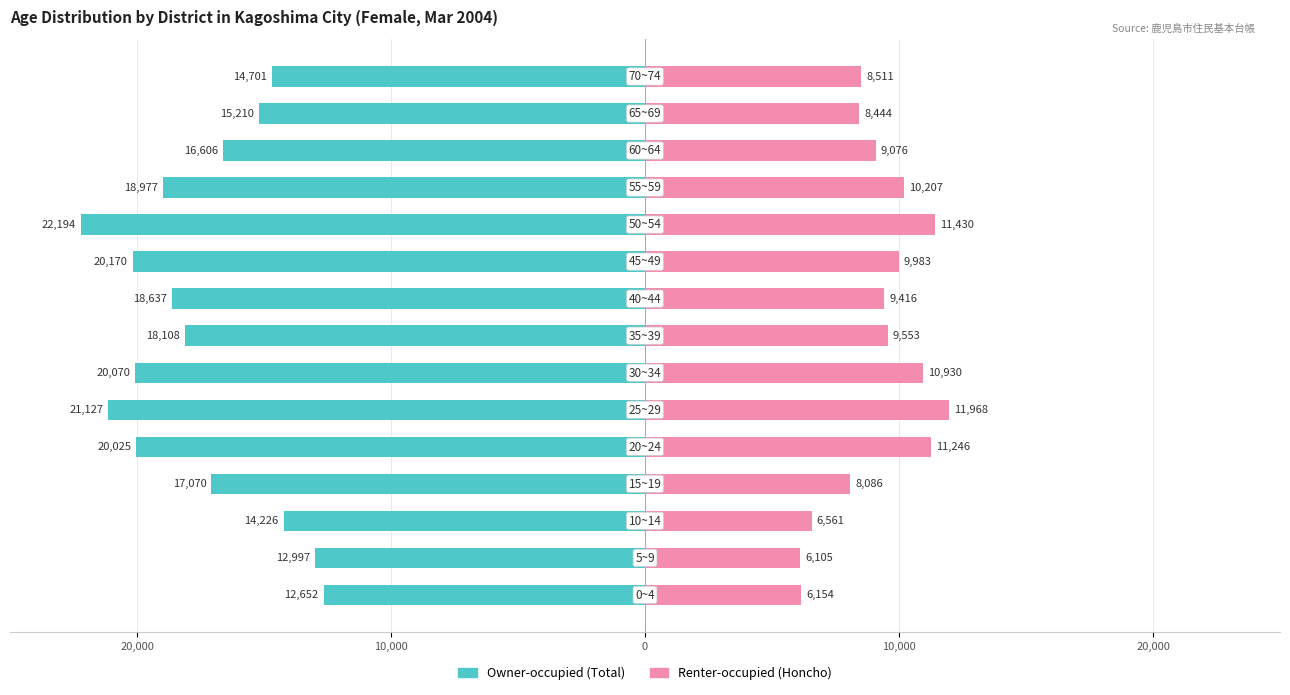

What are all the series names shown in the legend?

Owner-occupied (Total), Renter-occupied (Honcho)